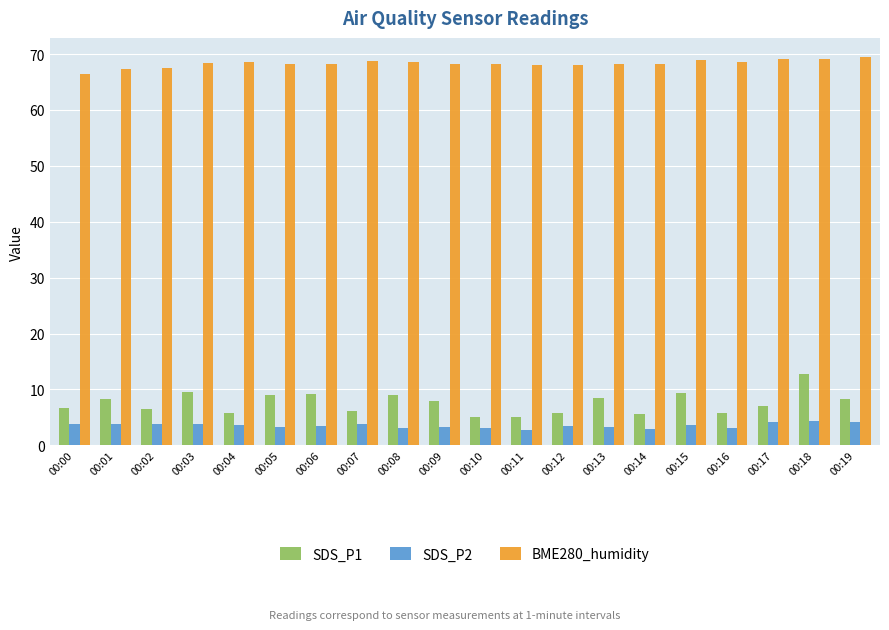

What is the spread (max minus min) of values at 00:06?

64.8